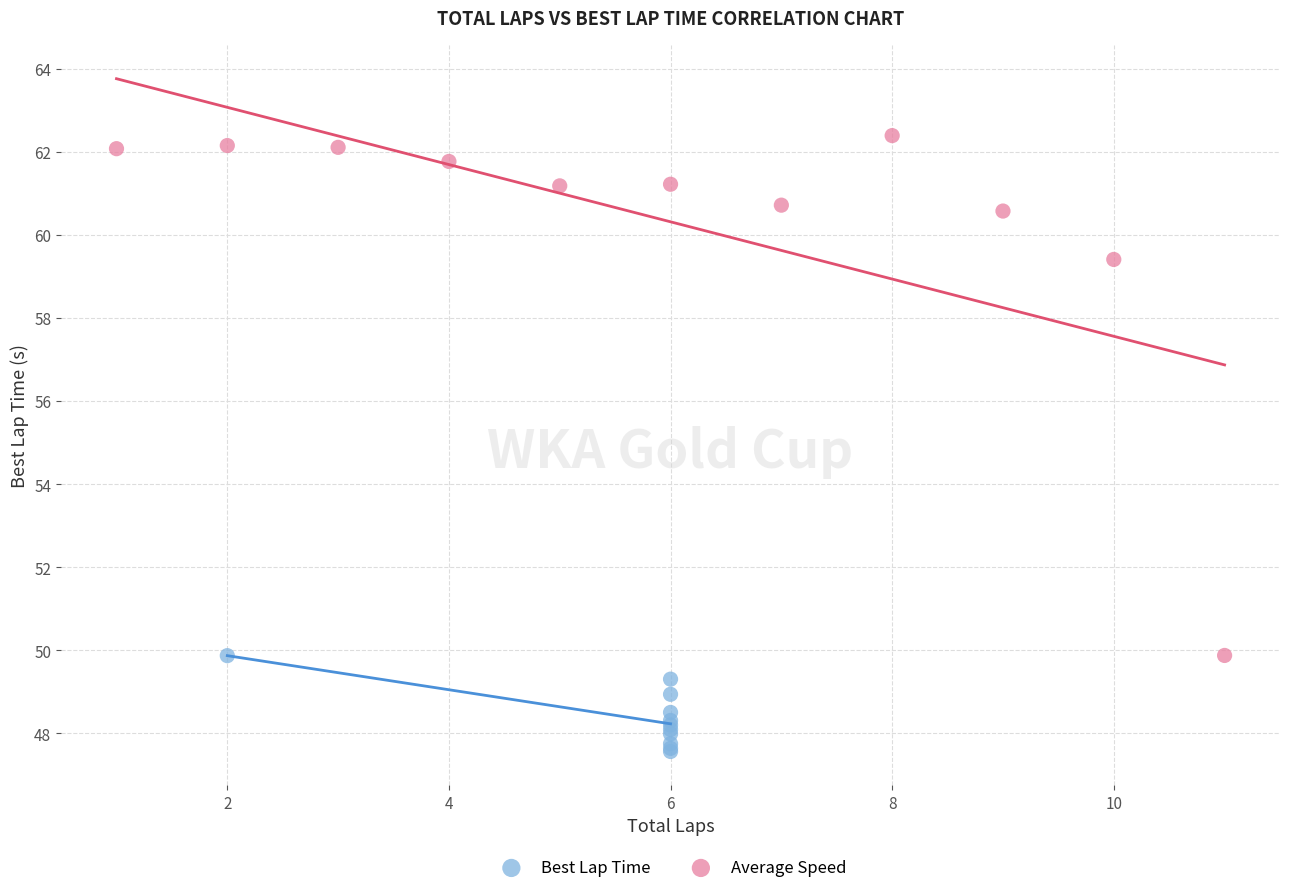

Which series has the widest spread of Y values?

Average Speed